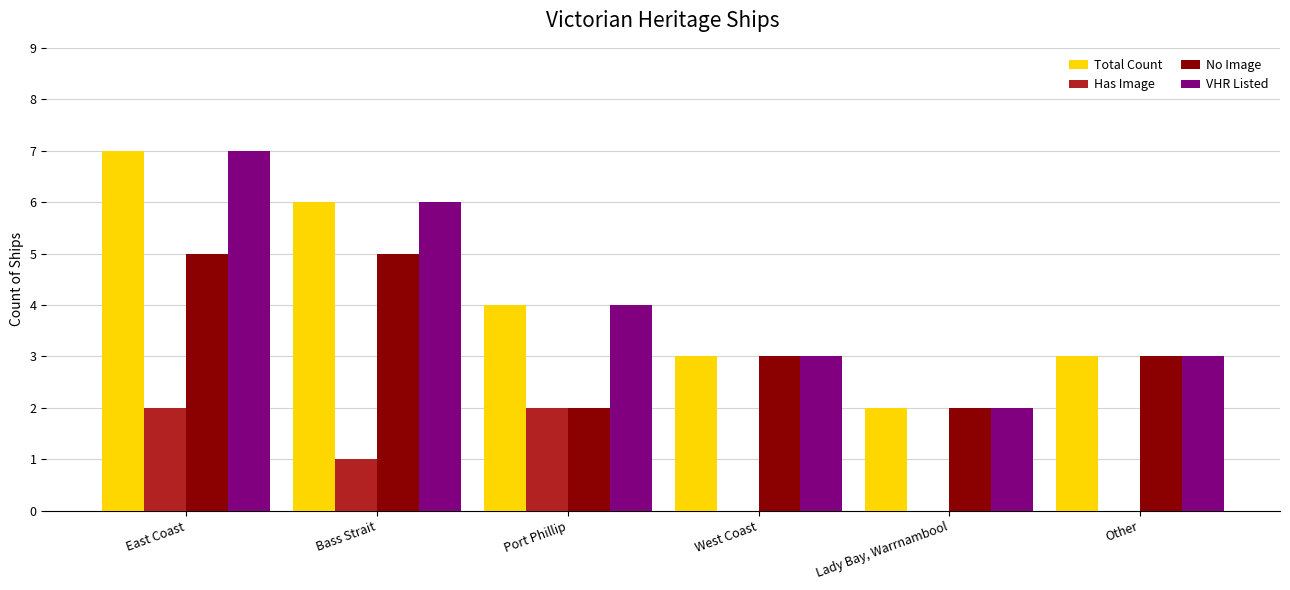

What is the greatest value displayed?

7